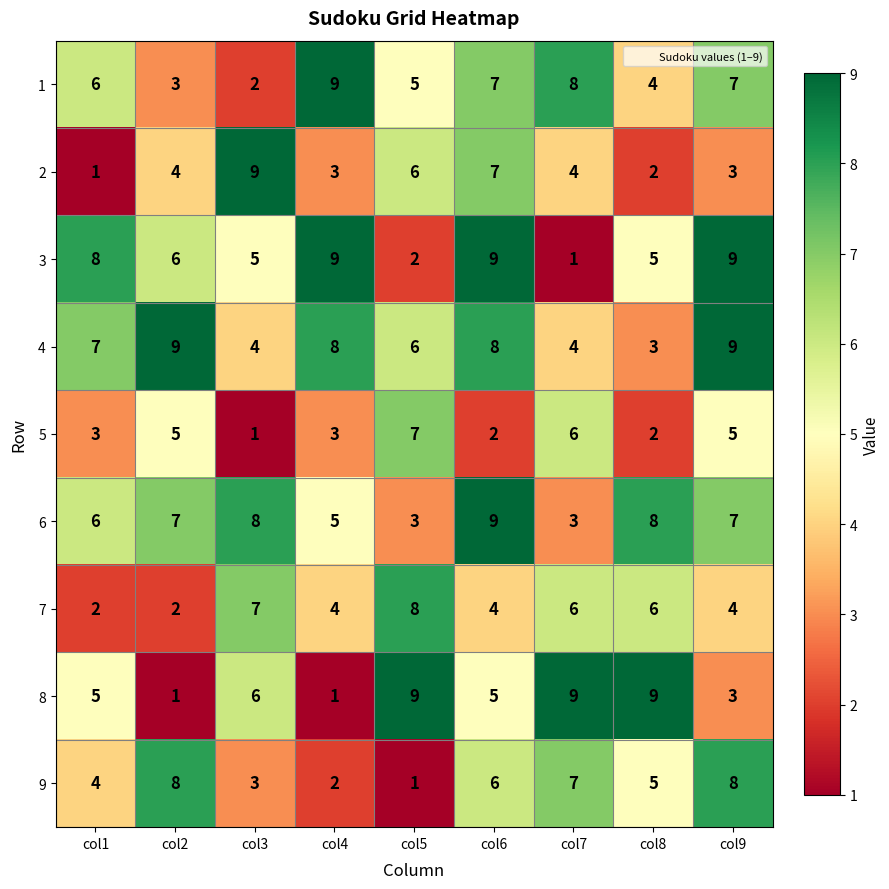

Is it true that 4 equals 9 at col2?

True